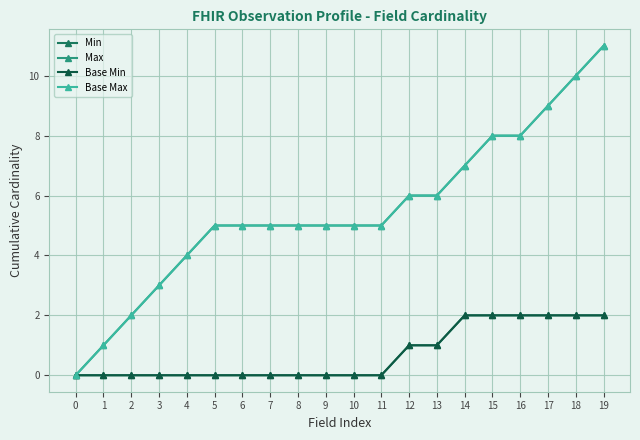

Reading right to left, extract all data points from this chart.

Min: 19=2	18=2	17=2	16=2	15=2	14=2	13=1	12=1	11=0	10=0	9=0	8=0	7=0	6=0	5=0	4=0	3=0	2=0	1=0	0=0
Max: 19=11	18=10	17=9	16=8	15=8	14=7	13=6	12=6	11=5	10=5	9=5	8=5	7=5	6=5	5=5	4=4	3=3	2=2	1=1	0=0
Base Min: 19=2	18=2	17=2	16=2	15=2	14=2	13=1	12=1	11=0	10=0	9=0	8=0	7=0	6=0	5=0	4=0	3=0	2=0	1=0	0=0
Base Max: 19=11	18=10	17=9	16=8	15=8	14=7	13=6	12=6	11=5	10=5	9=5	8=5	7=5	6=5	5=5	4=4	3=3	2=2	1=1	0=0